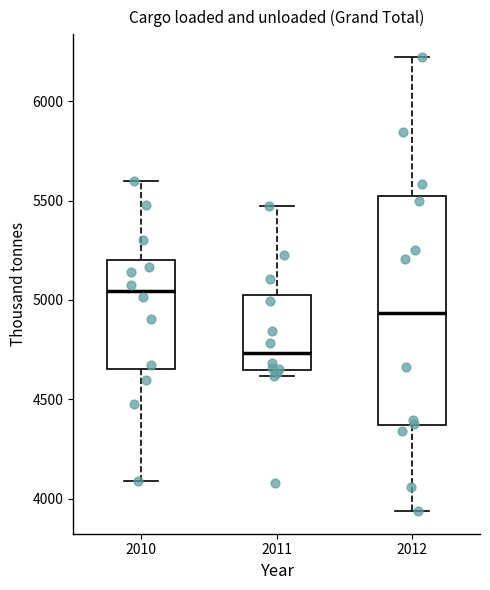

Comparing the boxes themselves (not the whiskers), which one is the tallest?

2012